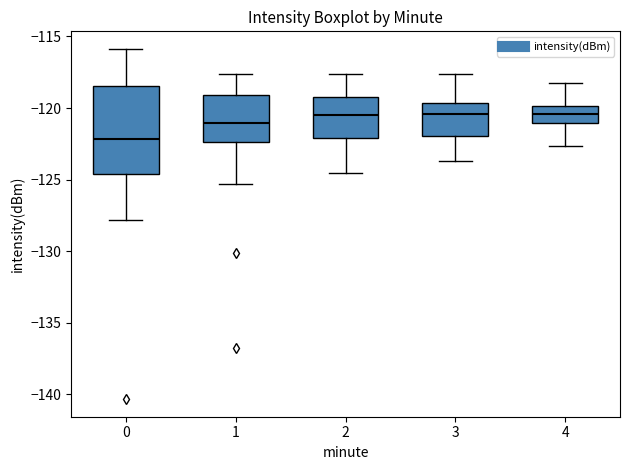

Reading left to right, transcribe this box plot: for each box, give where its median line is, the range the box spans, and where its two whiskers end, as read against the y-axis. The values are not printed on the chart, so give them approximately, as read against the axis.

0: median -122.0, box -124.5 to -118.5, whiskers -128.0 to -116.0
1: median -121.0, box -122.5 to -119.0, whiskers -125.5 to -117.5
2: median -120.5, box -122.0 to -119.0, whiskers -124.5 to -117.5
3: median -120.5, box -122.0 to -119.5, whiskers -123.5 to -117.5
4: median -120.5, box -121.0 to -120.0, whiskers -122.5 to -118.0